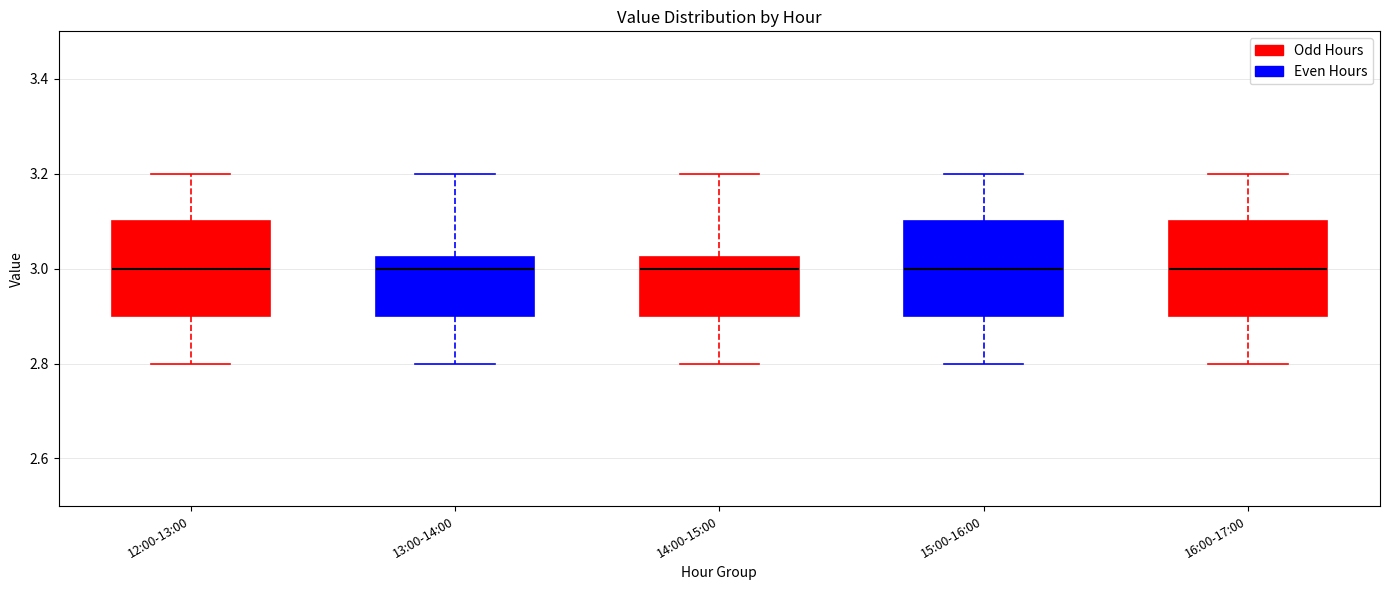

Where does the upper whisker of the box for 14:00-15:00 end on the y-axis? The values are not printed on the chart, so give them approximately, as read against the axis.

3.20